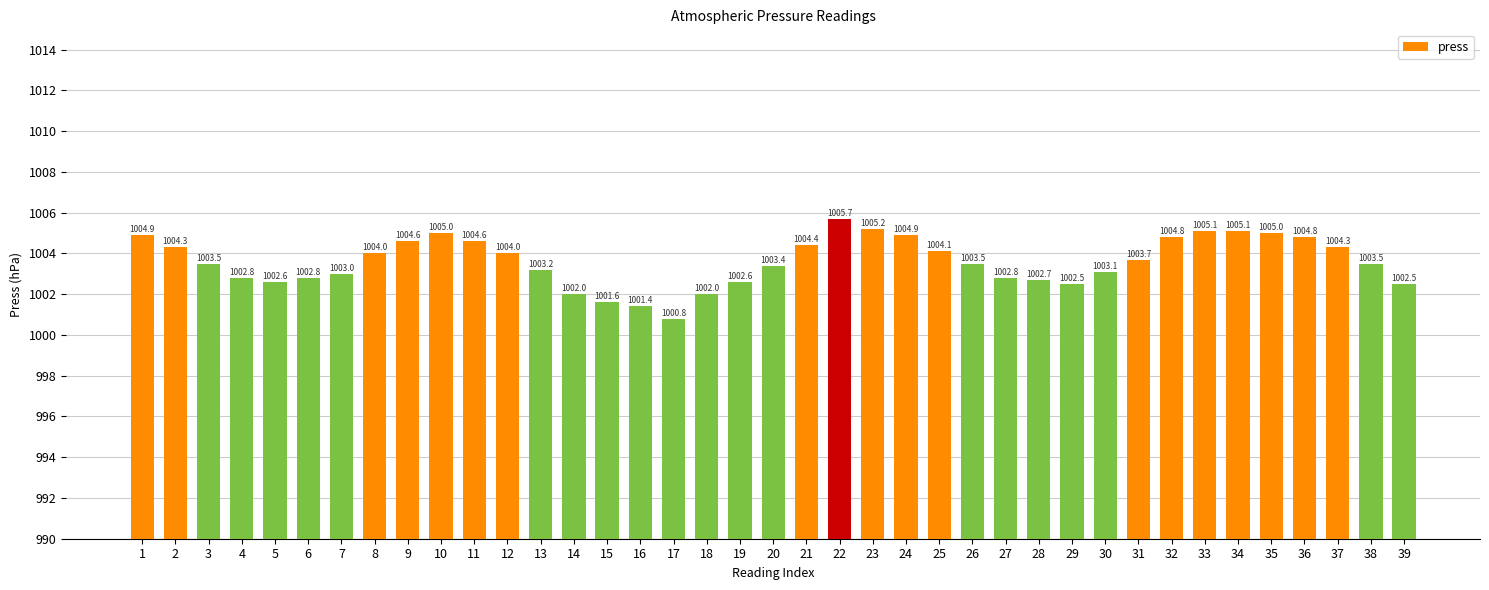

What is the ratio of the value at 34 to the value at 23?

1.0